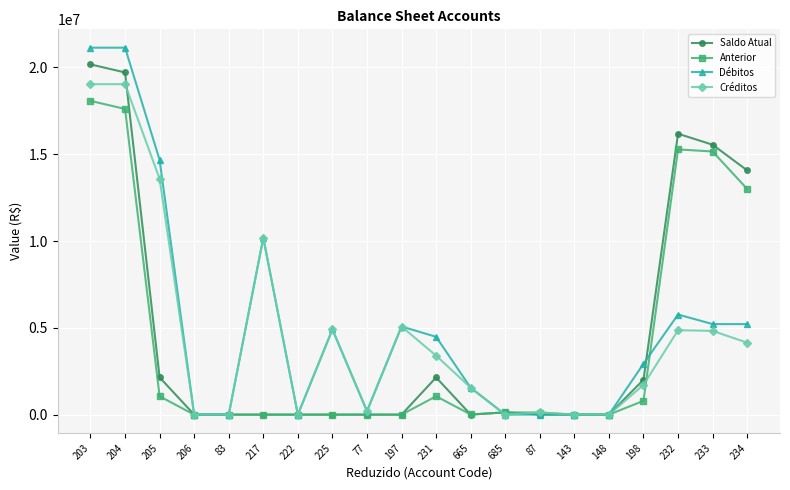

What position from the left is 143?

15